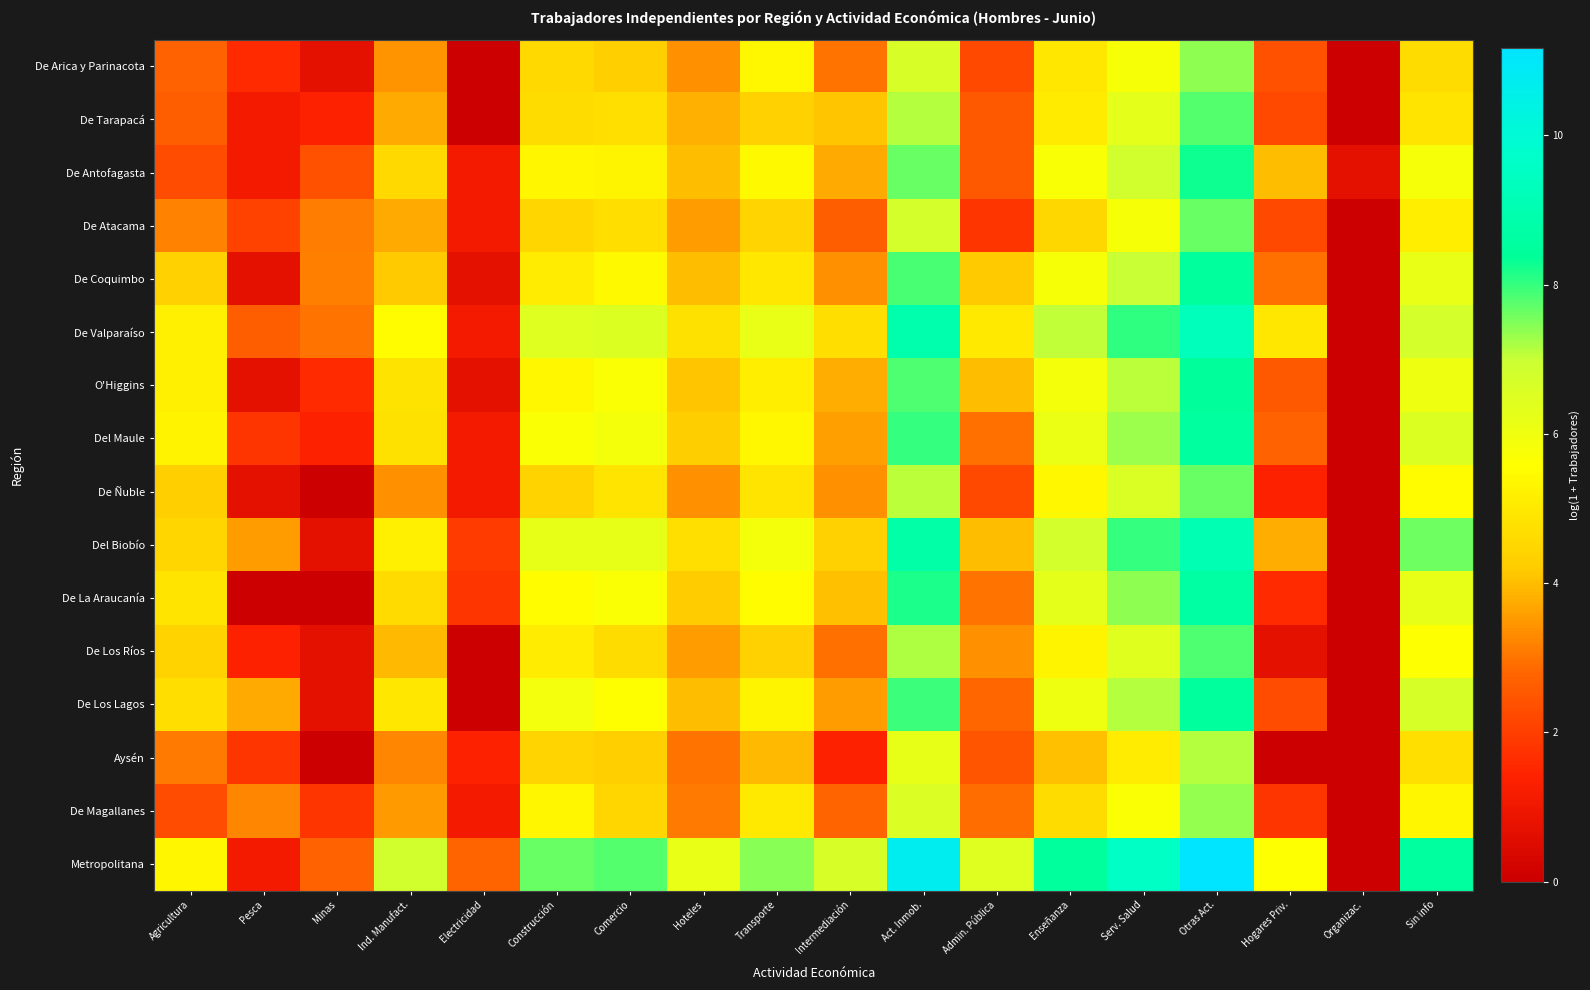

List the series in order of their peak value, lowest first.

Aysén, De Magallanes, De Arica y Parinacota, De Ñuble, De Atacama, De Tarapacá, De Los Ríos, De Antofagasta, O'Higgins, De Coquimbo, De Los Lagos, Del Maule, De La Araucanía, Del Biobío, De Valparaíso, Metropolitana